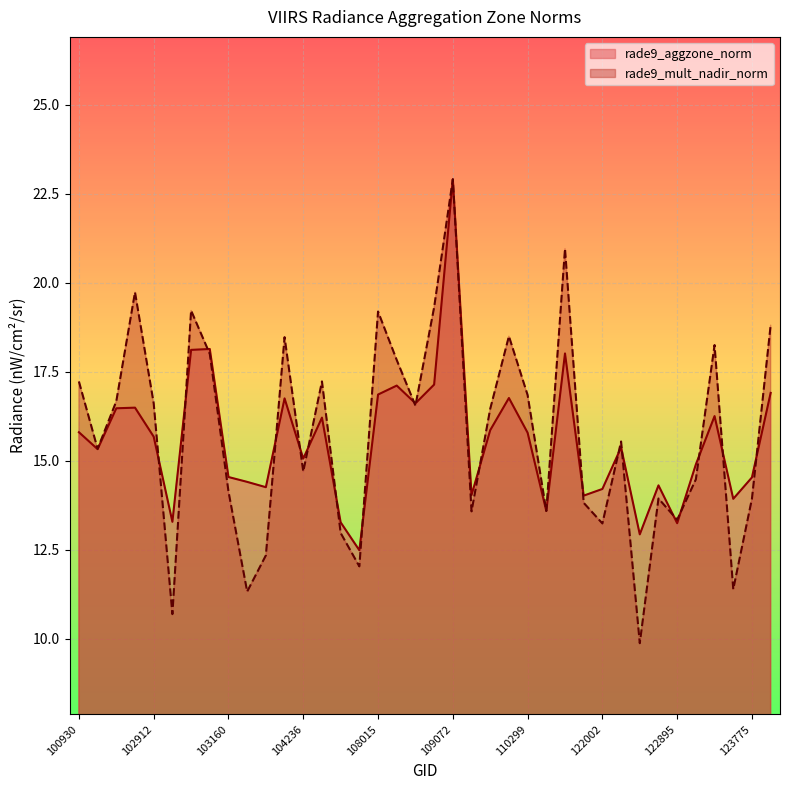

What is the sum of all rade9_aggzone_norm values?

591.8